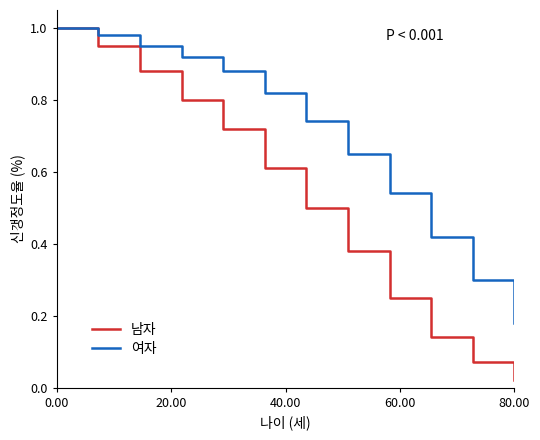

Which series has the largest range (max minus min)?

남자